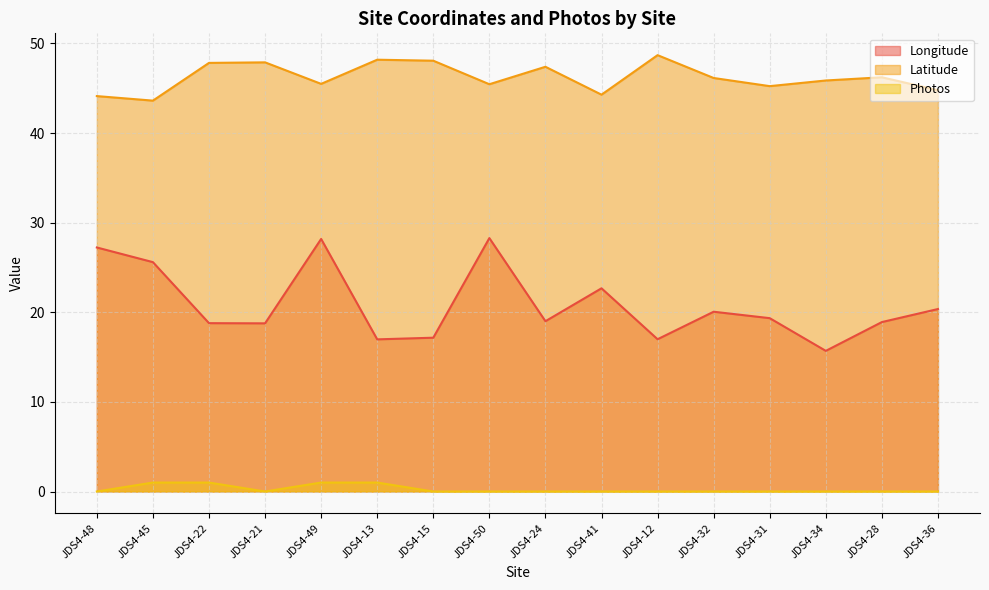

How many lines are shown in the chart?

3